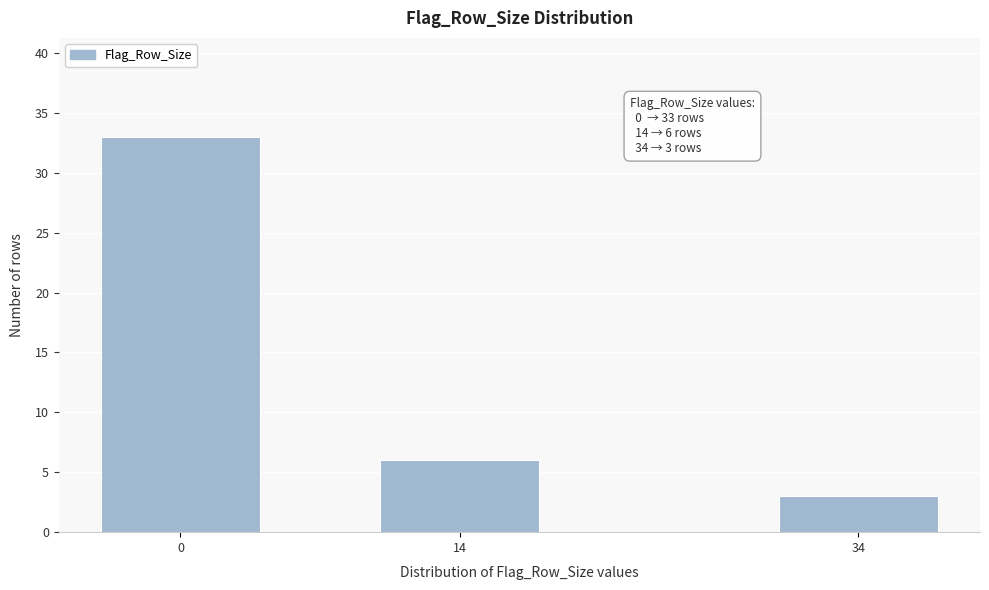

Reading left to right, extract all data points from this chart.

33	6	3